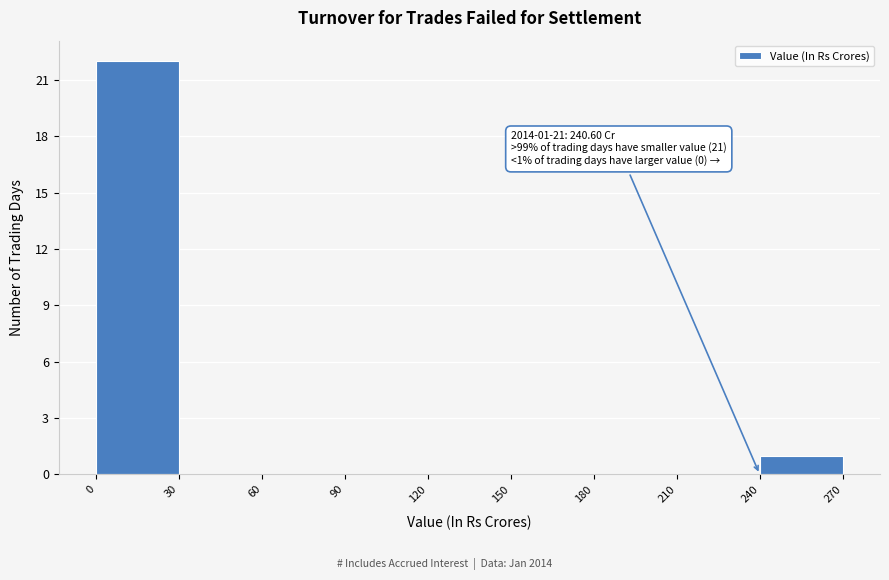

Which range on the x-axis has the tallest bar?

0 to 30